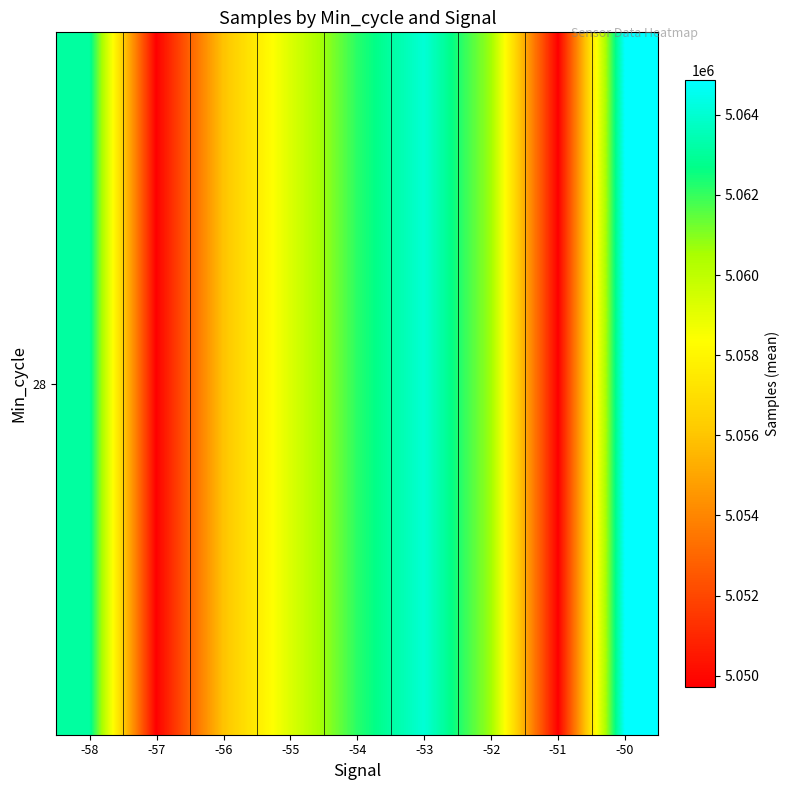

Is it true that the value at -53 is 8002322.7?

False